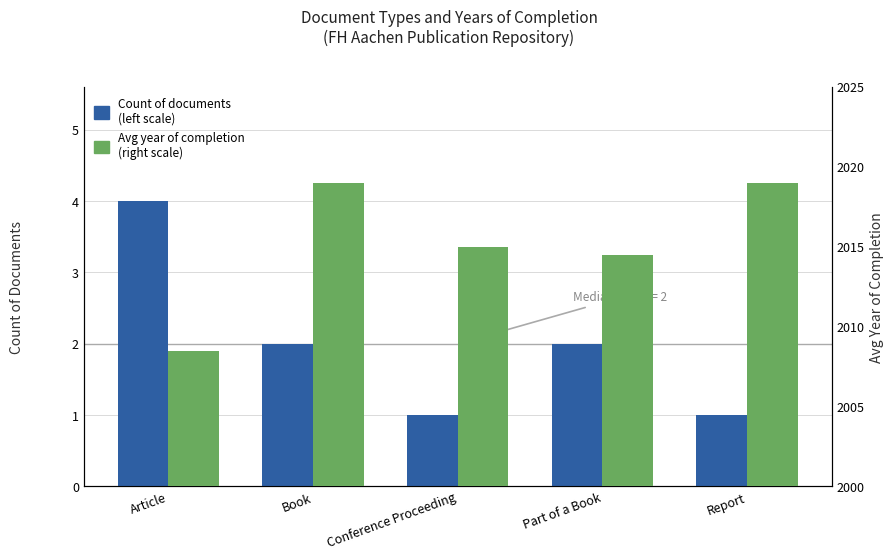

Which label corresponds to the smallest value in the chart?

Conference Proceeding